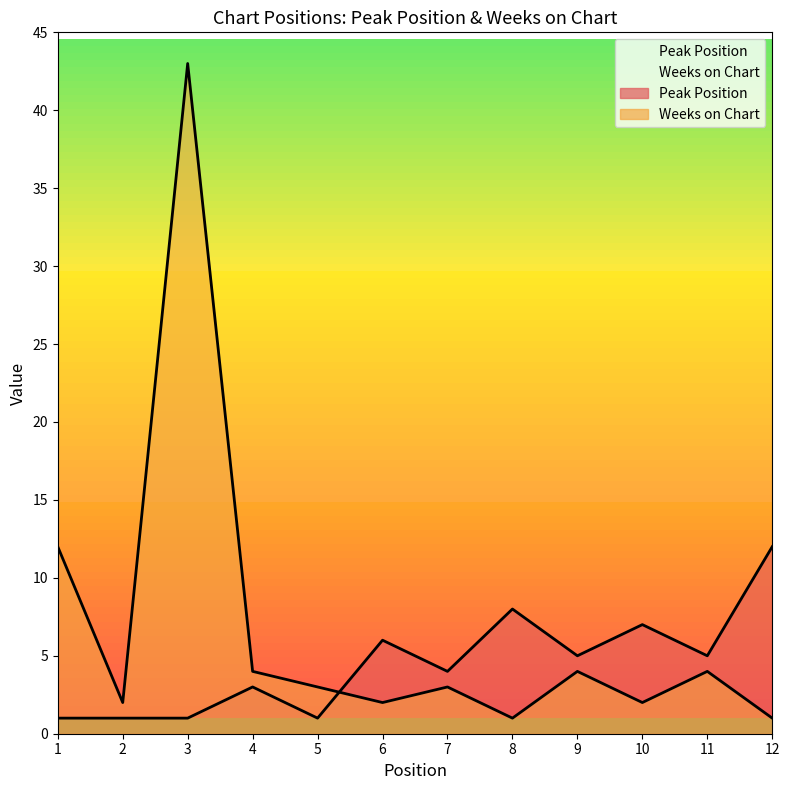

What value does the Peak Position series have at 10?

7